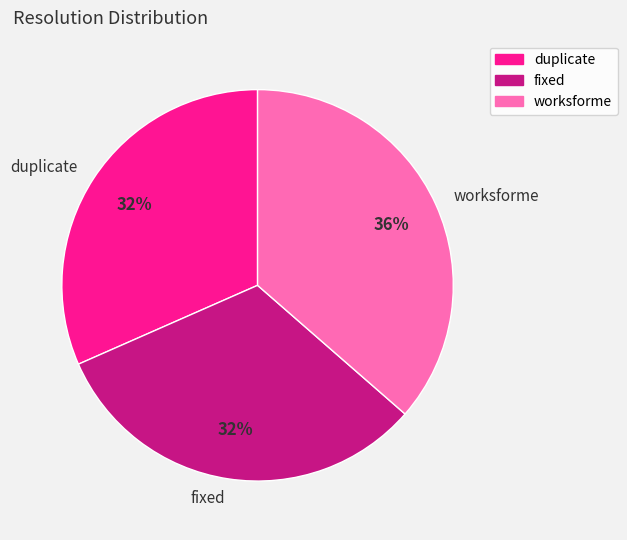

Which slice is the largest?

worksforme